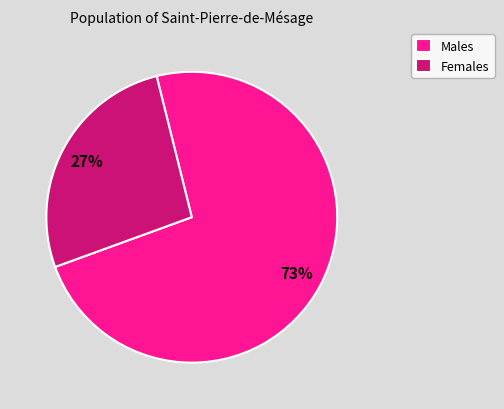

True or false: Males accounts for 66% of the total.

False